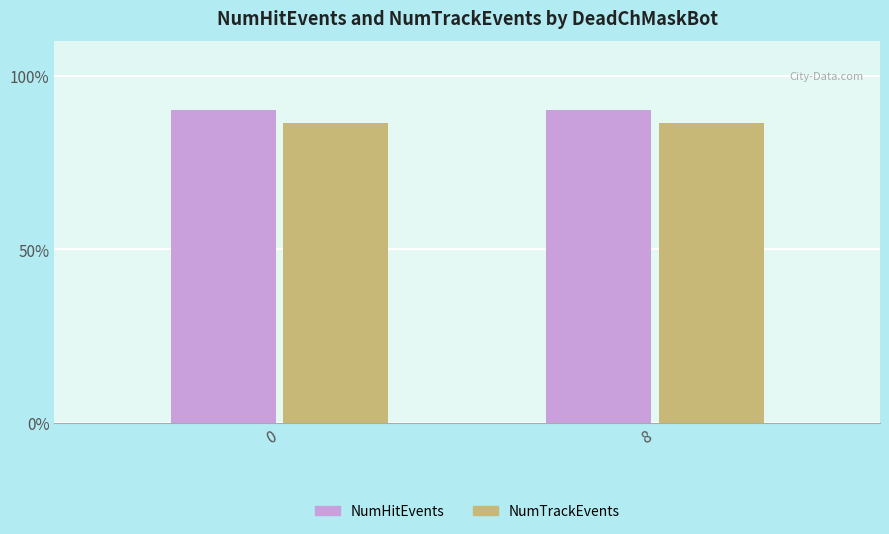

What is the greatest value displayed?

90.0